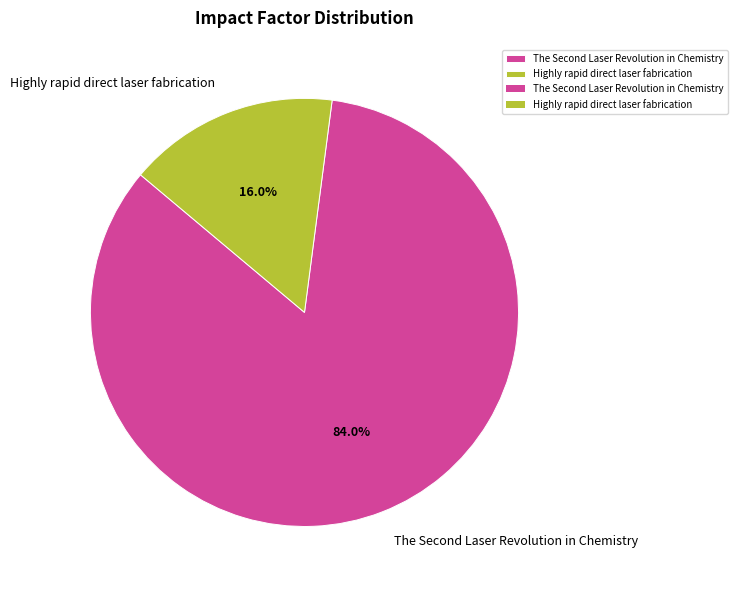

How many slices are in this pie chart?

2